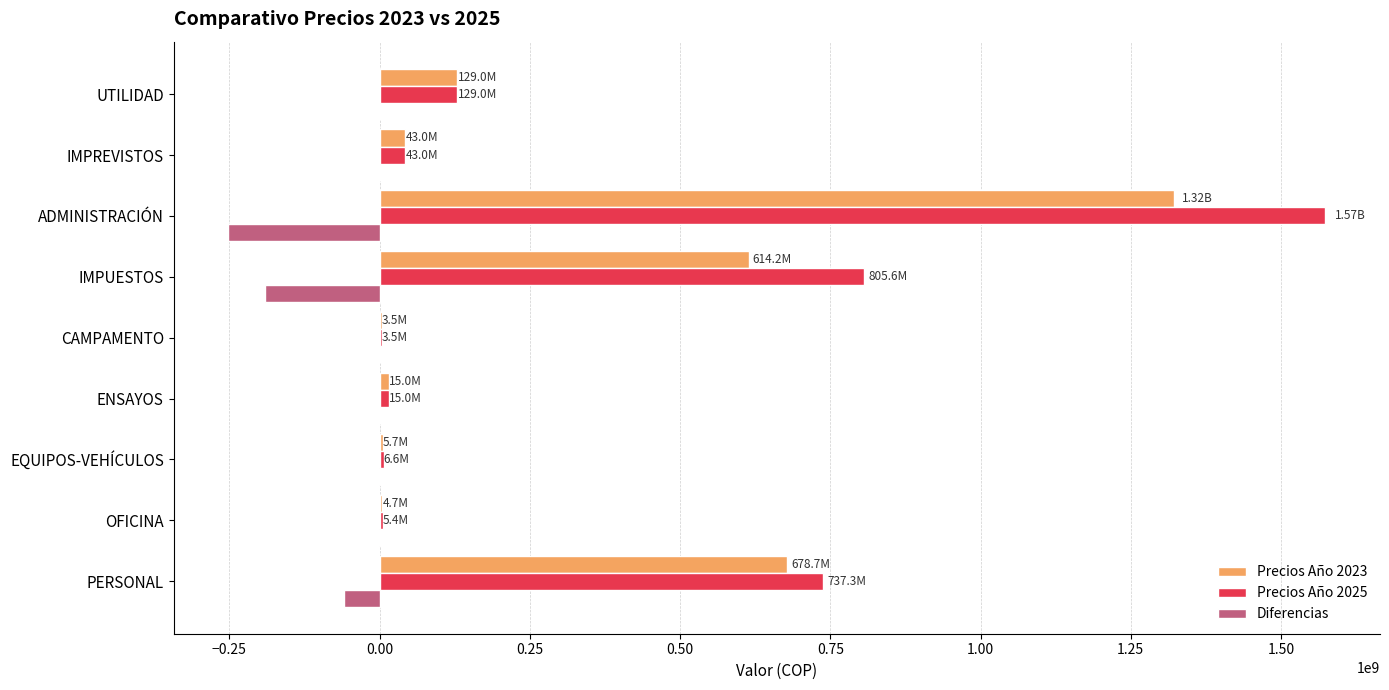

Which category has the highest value in the Precios Año 2023 series?

ADMINISTRACIÓN